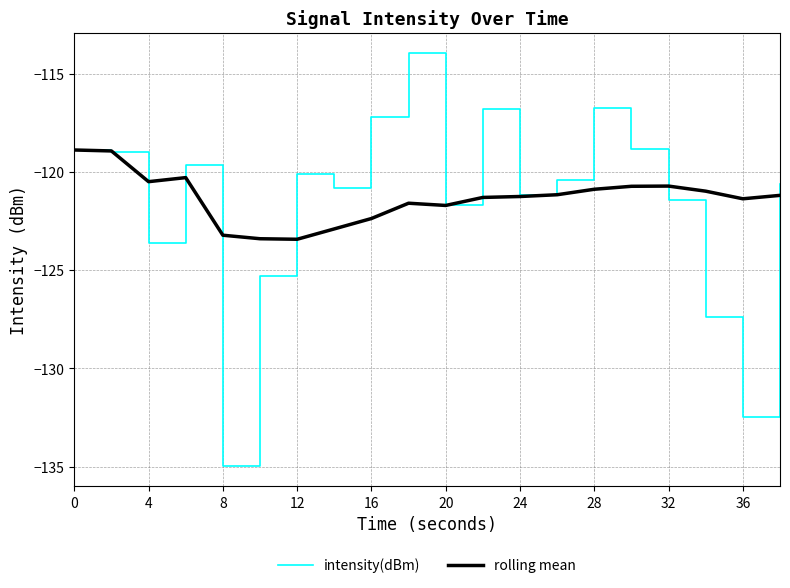

What is the minimum value for intensity(dBm)?

-134.9